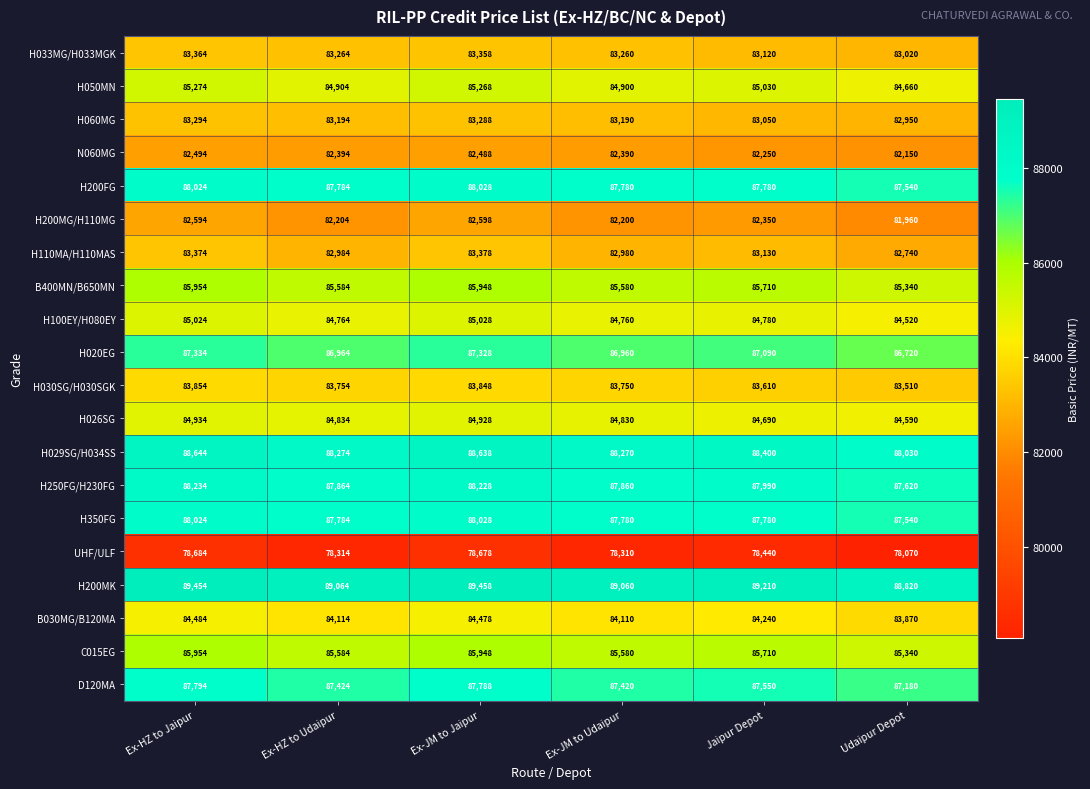

Read the H100EY/H080EY value at Ex-HZ to Udaipur, to the nearest 10.

84760